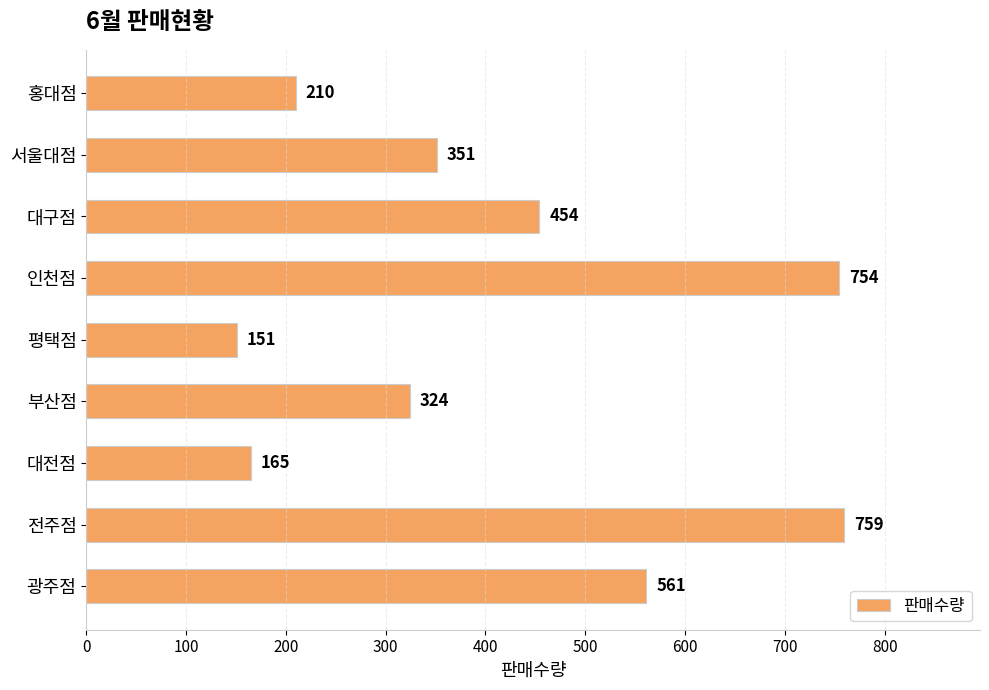

Reading top to bottom, transcribe all the data shown in this chart.

홍대점=210	서울대점=351	대구점=454	인천점=754	평택점=151	부산점=324	대전점=165	전주점=759	광주점=561